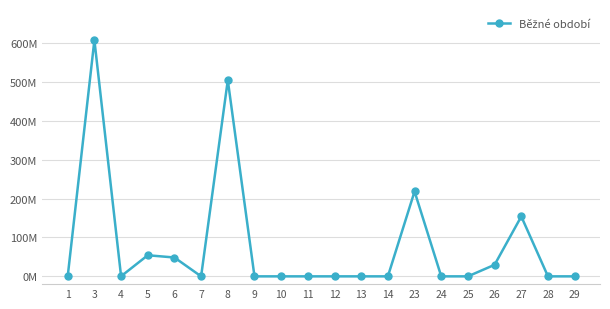

What is the sum of all values?

1616.6